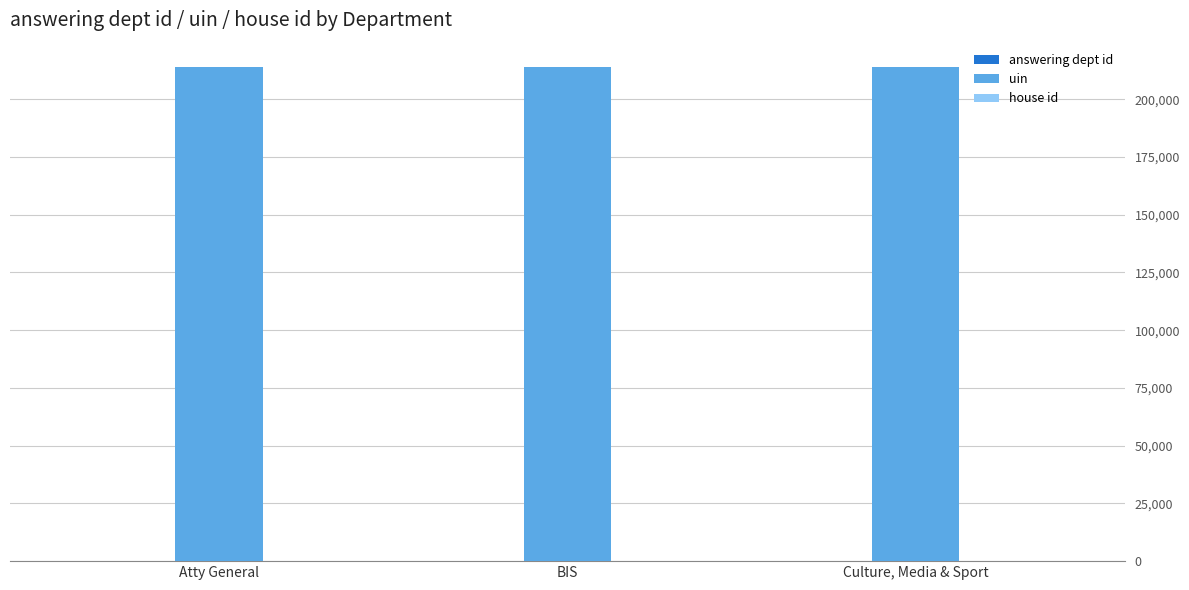

What is the spread (max minus min) of values at BIS?

213768